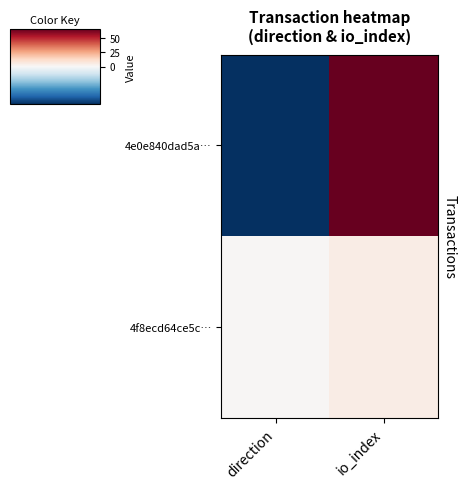

Which series changed the most between direction and io_index?

4e0e840dad5a…